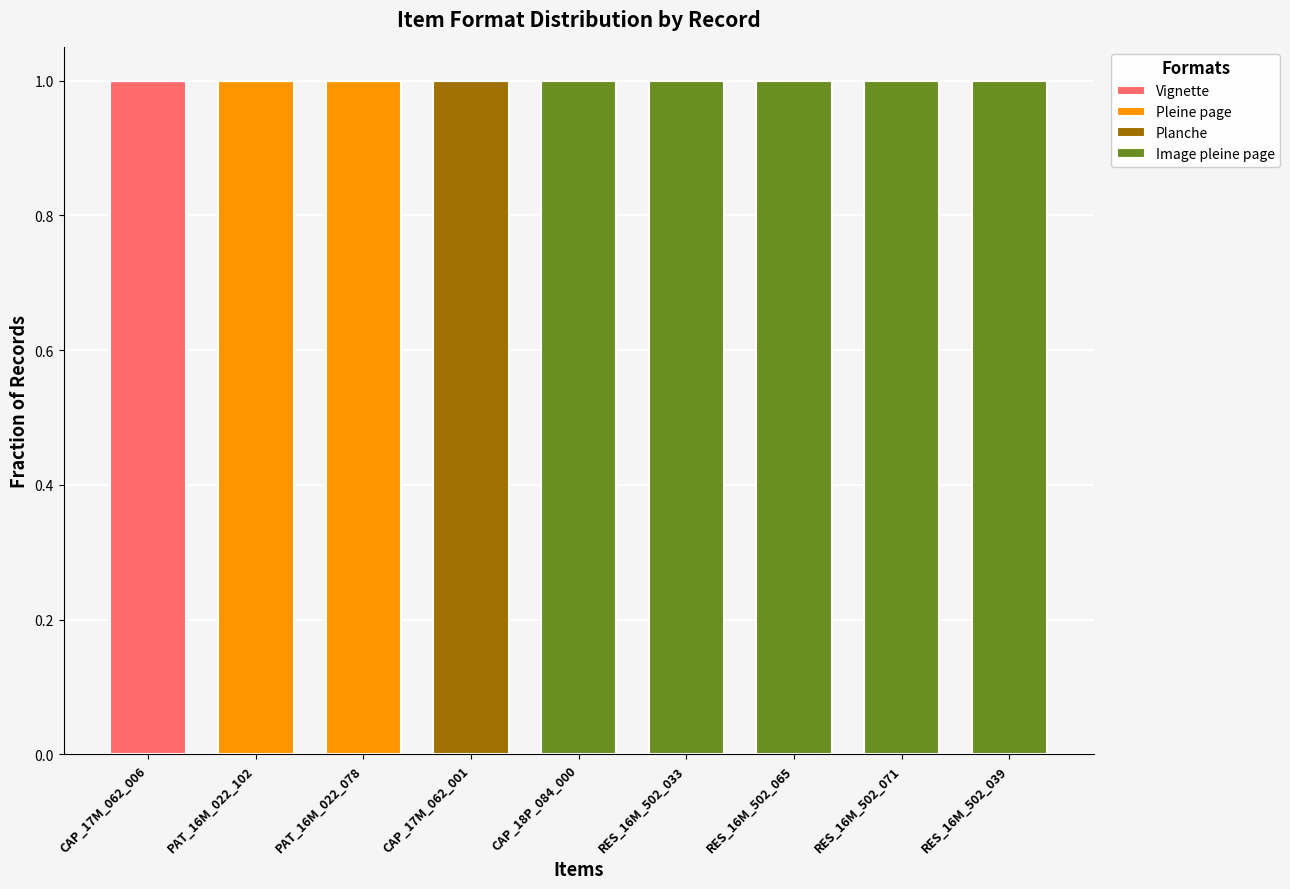

Which category has the highest value in the Vignette series?

CAP_17M_062_006